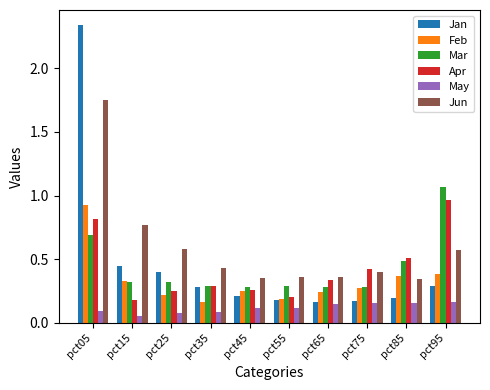

At which label is Jan closest to 1?

pct15